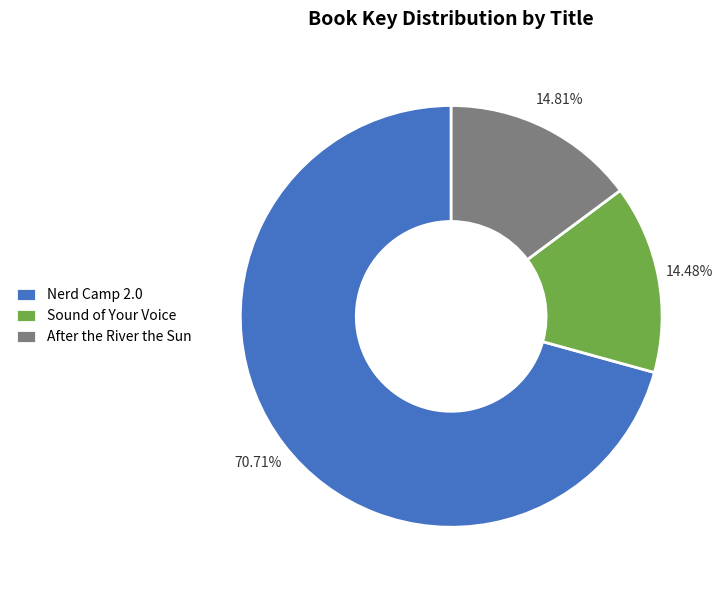

Between Nerd Camp 2.0 and After the River the Sun, which is larger?

Nerd Camp 2.0